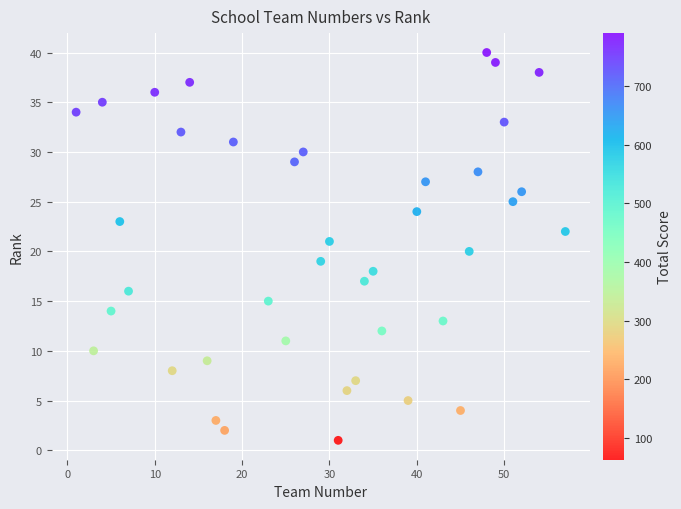

What is the range of X values (max minus min)?

56